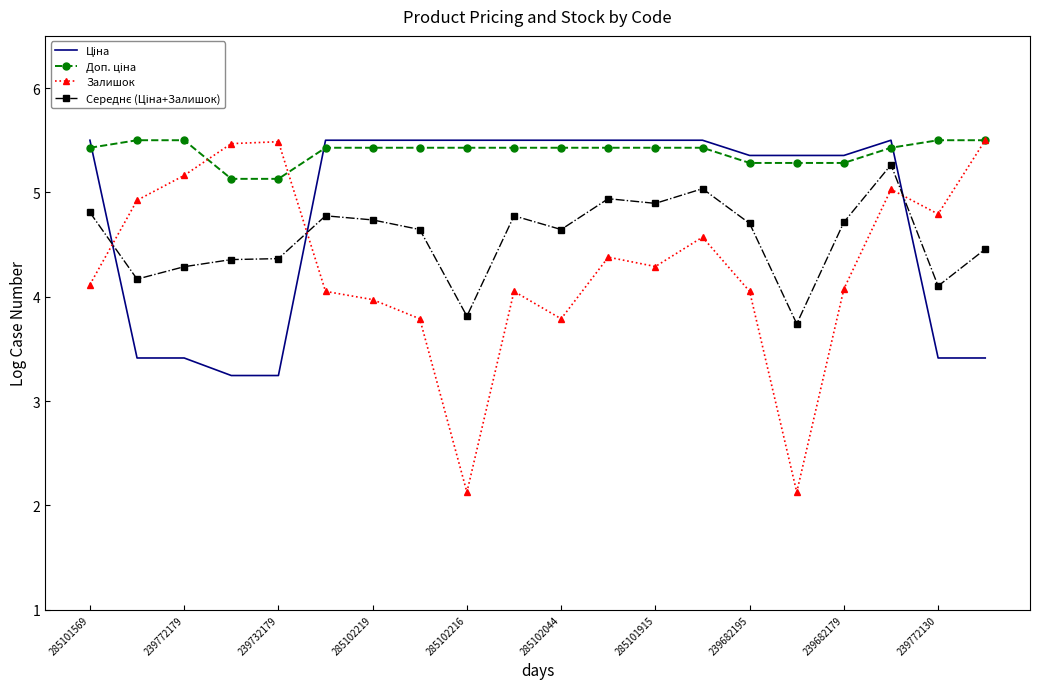

Which series has the widest spread of values?

Залишок